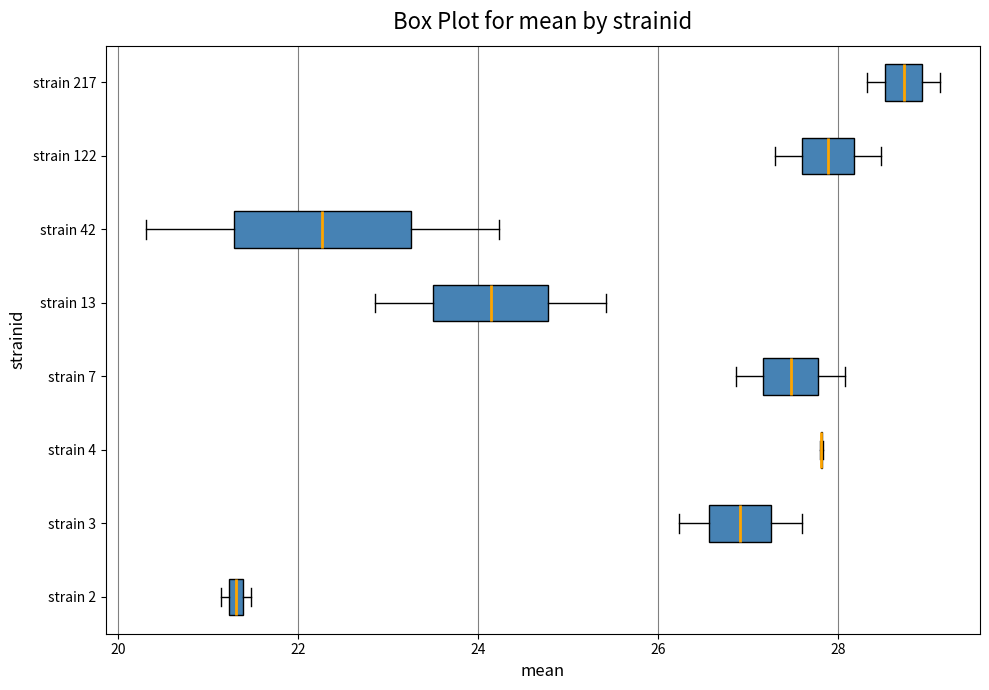

Comparing the boxes themselves (not the whiskers), which one is the widest?

strain 42